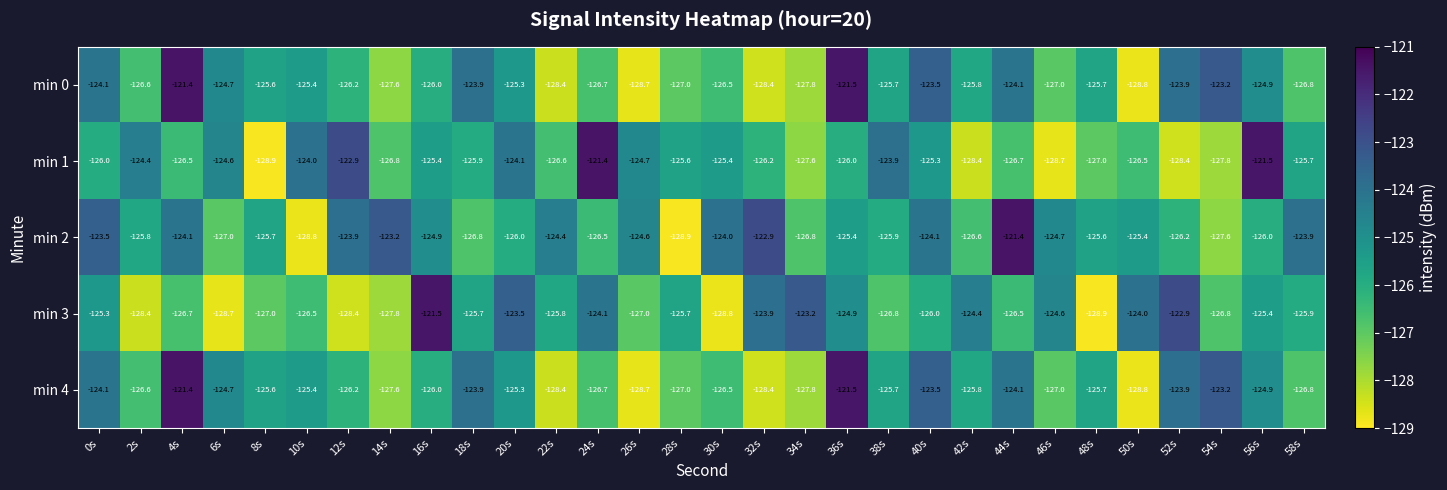

At which category is the sum across all series the highest?

36s